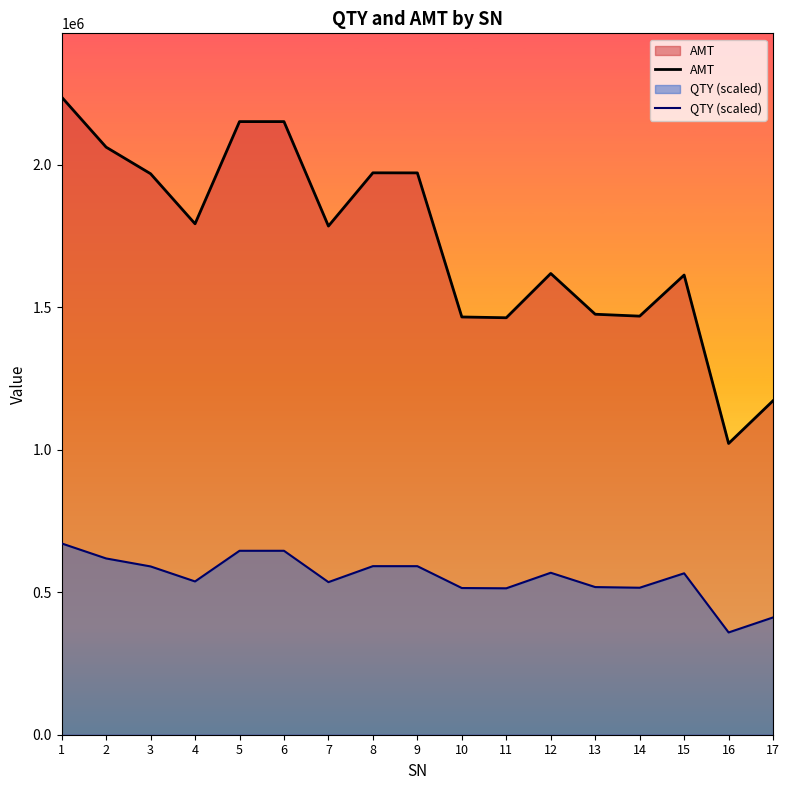

True or false: AMT and QTY (scaled) cross at least once.

False